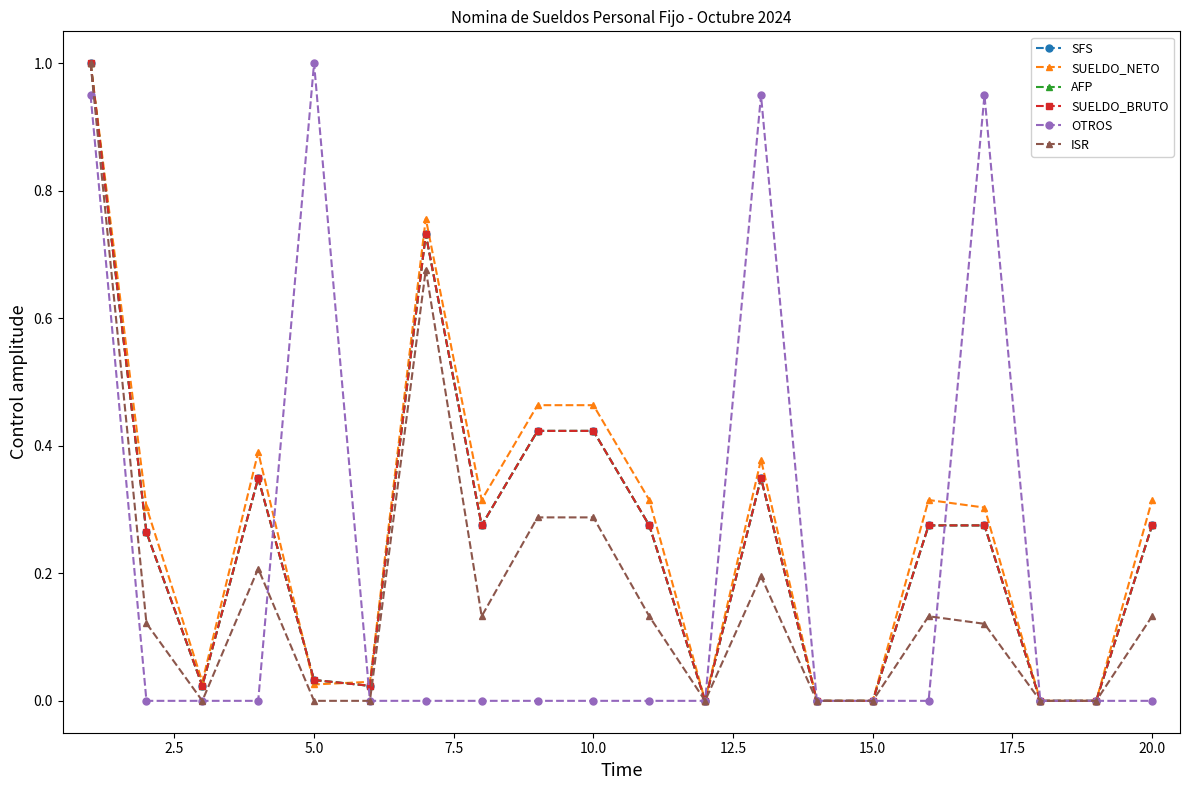

True or false: SUELDO_BRUTO has more than 0 points higher than both neighbors.

True